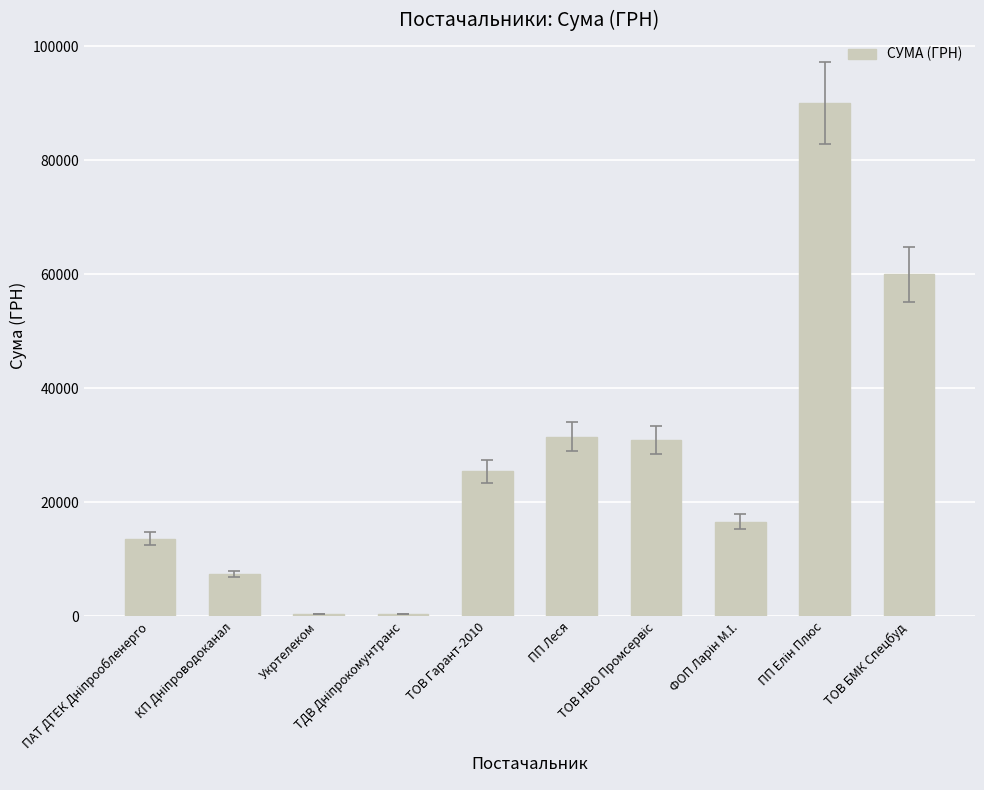

How many bars are there in total?

10